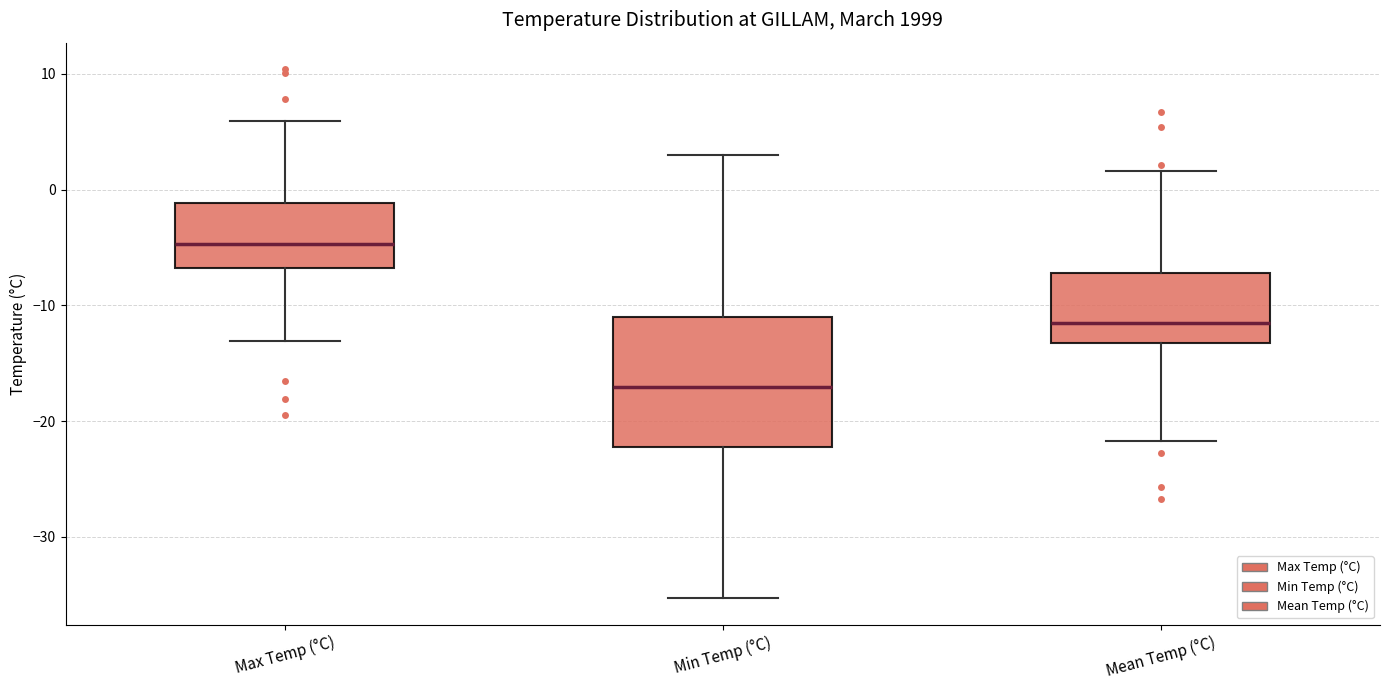

Which box is the tallest, from its lower edge to its upper edge?

Min Temp (°C)